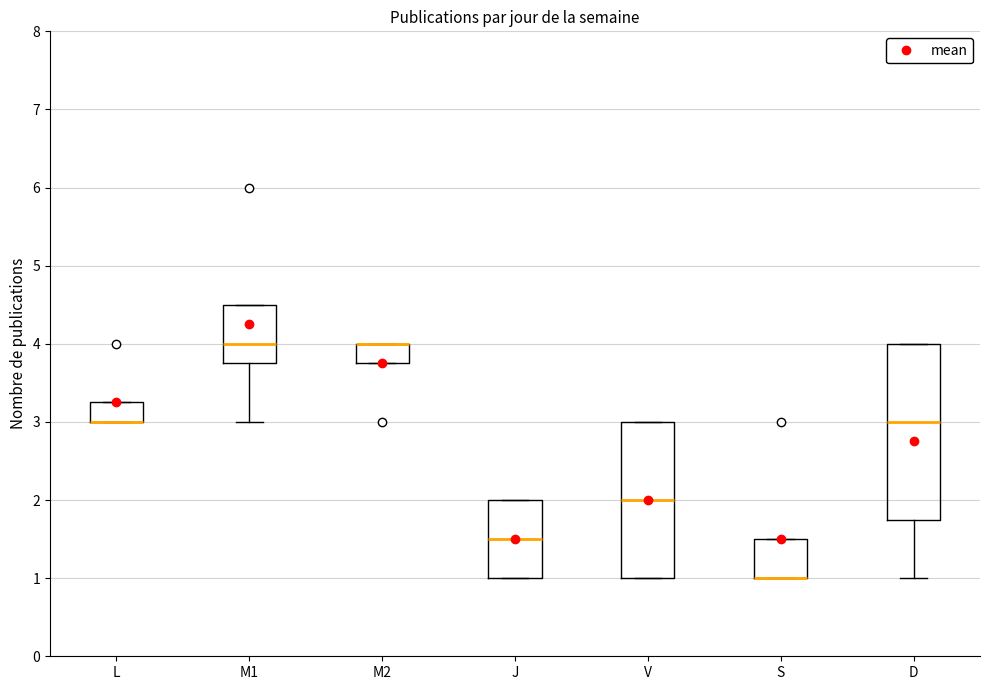

Where is the upper edge of the box for J on the y-axis? The values are not printed on the chart, so give them approximately, as read against the axis.

2.0